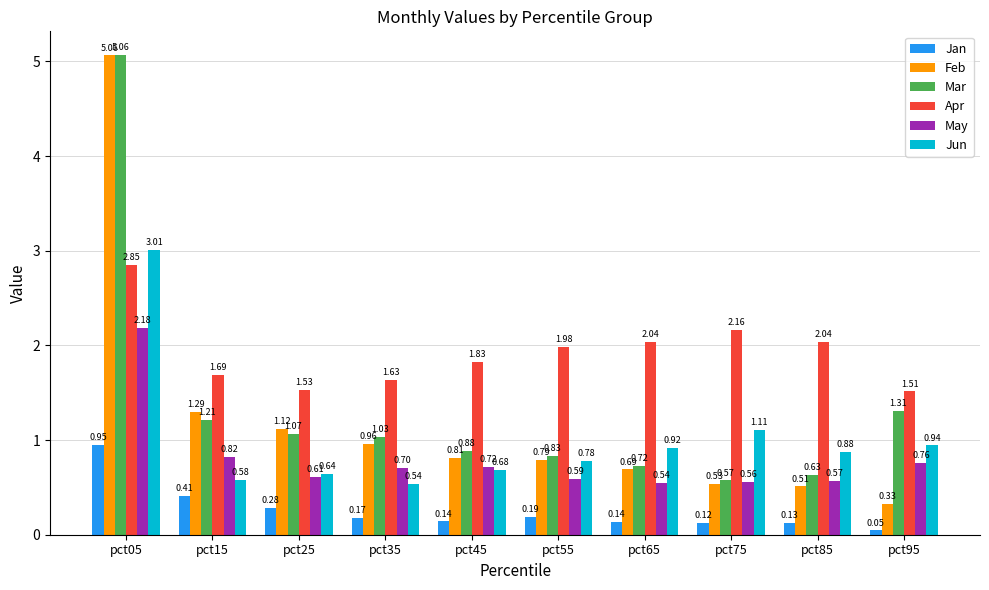

At pct35, list the series in order from largest to smallest.

Apr, Mar, Feb, May, Jun, Jan